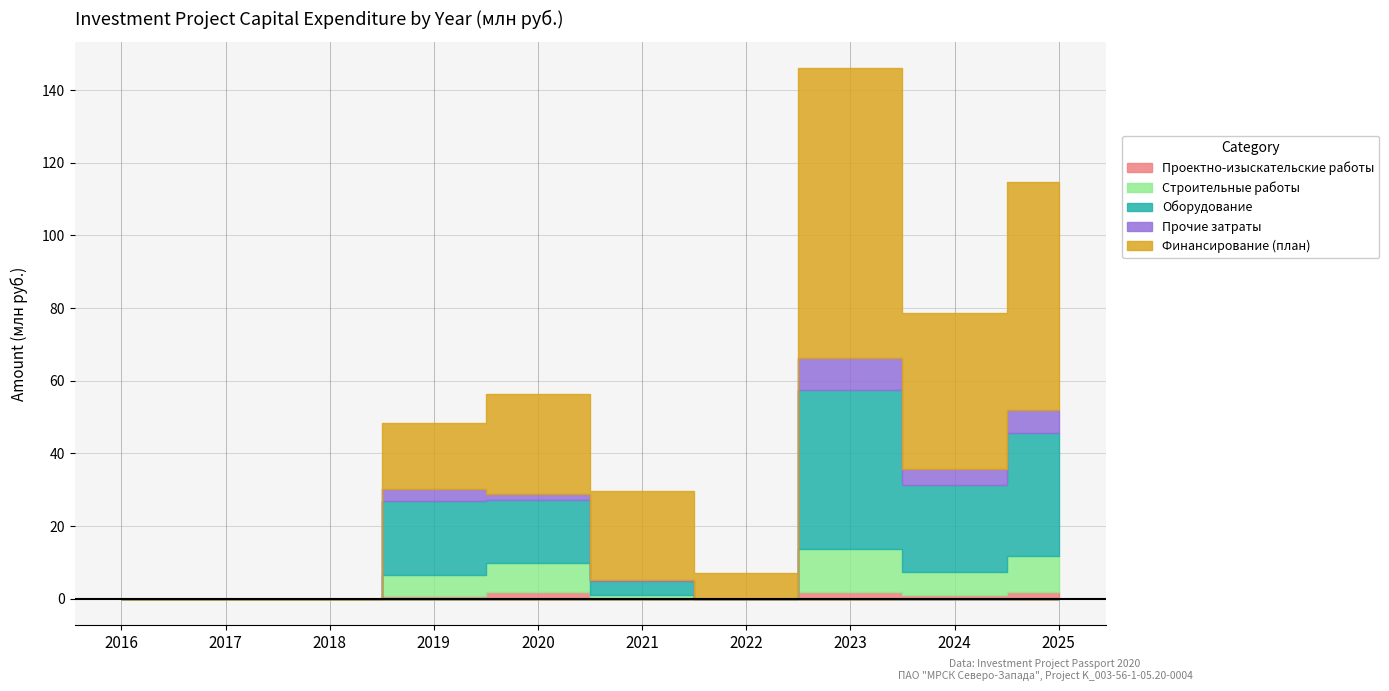

Rank the categories by Прочие затраты value from lowest to highest.

2016, 2017, 2018, 2022, 2021, 2020, 2019, 2024, 2025, 2023